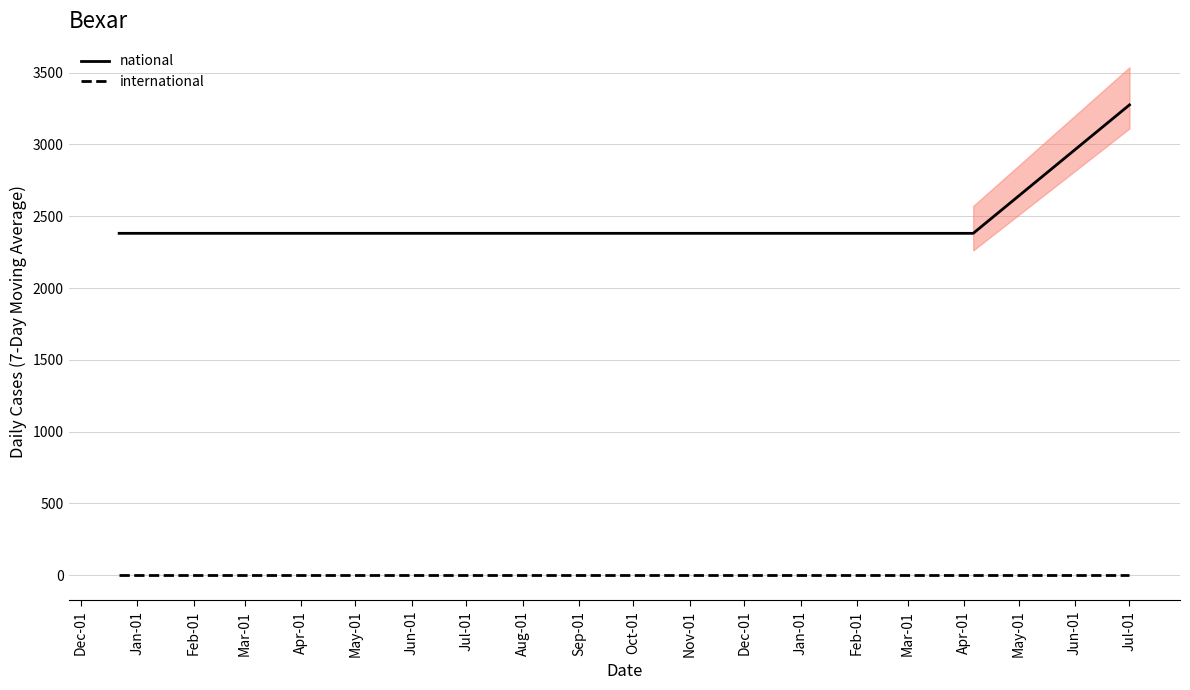

Reading right to left, what are all the values shown in this chart?

national: 3276	3276	2381	2381	2381	2381	2381	2381
international: 0	0	0	0	0	0	0	0